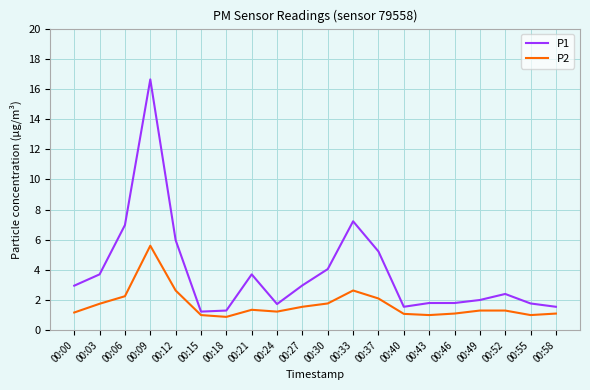

Where does the P1 series first go above 2?

00:00